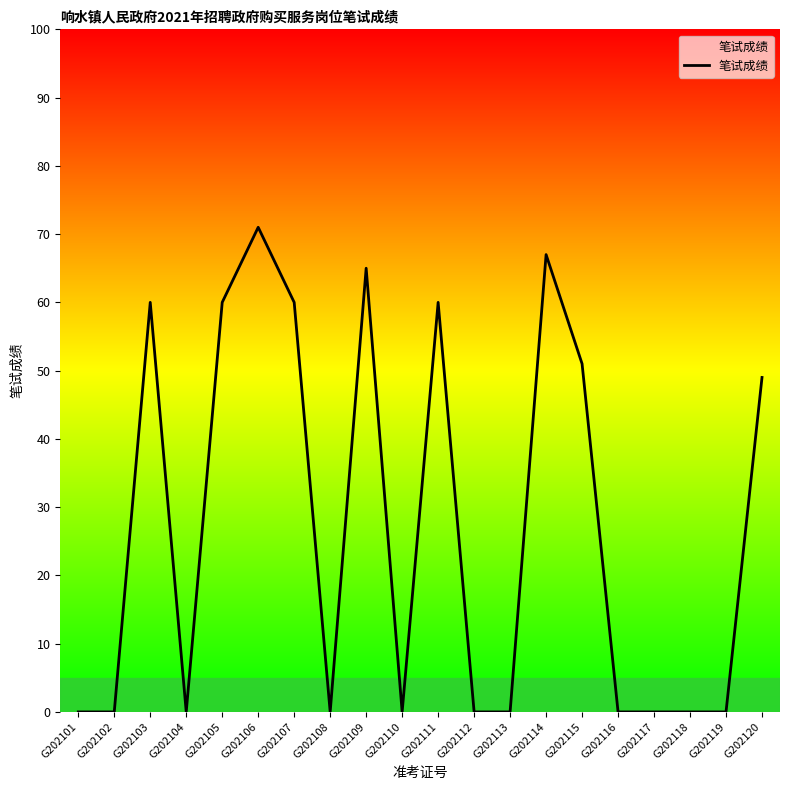

At which category does the data reach its first local peak?

G202103